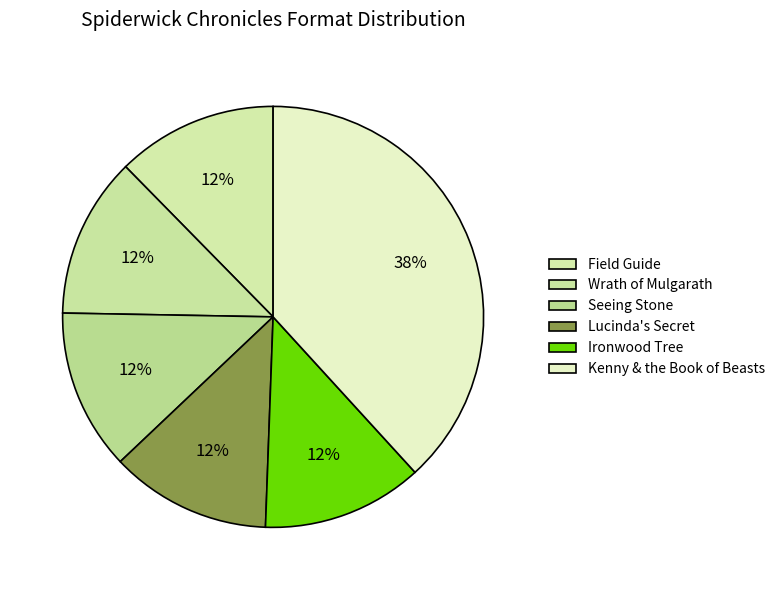

Combined, do Kenny & the Book of Beasts and Seeing Stone account for over 50%?

Yes